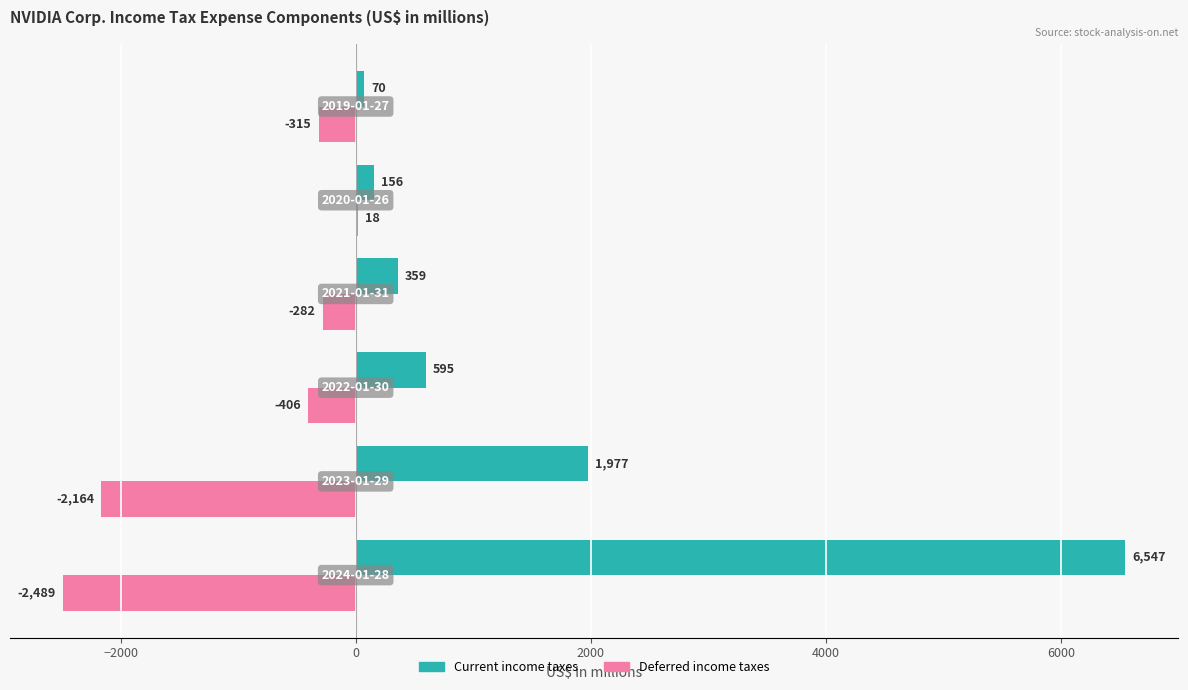

What is the maximum value for Current income taxes?

6547